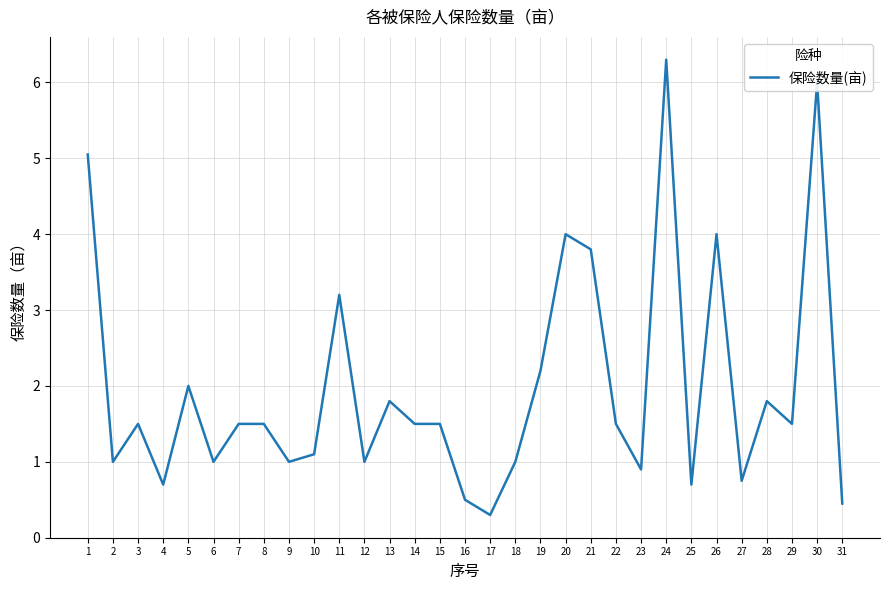

Count the number of categories in the chart.

31